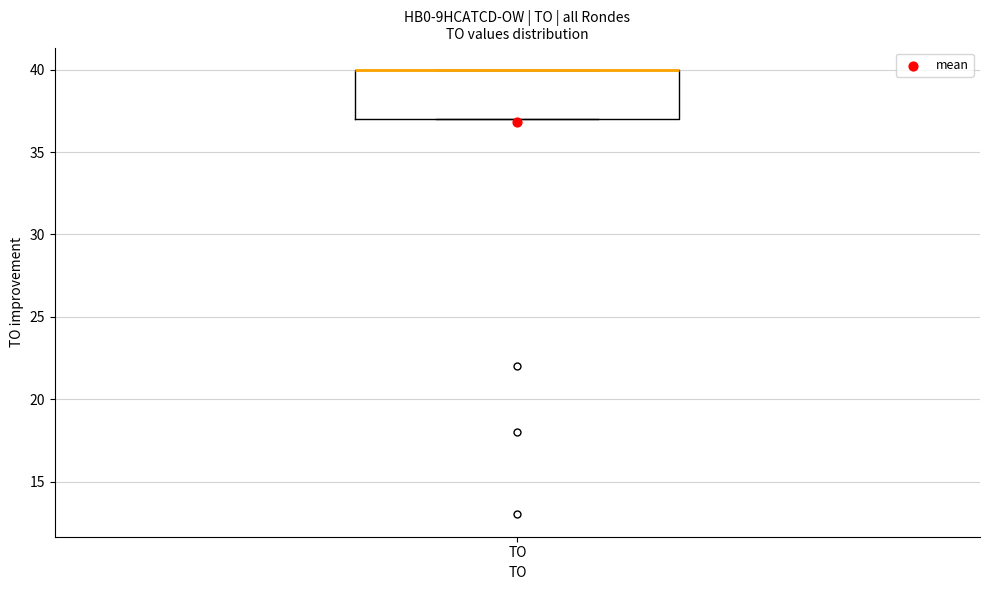

Read this box plot against the y-axis: the position of the median line, the range covered by the box, and the ends of both whiskers. The values are not printed on the chart, so give them approximately, as read against the axis.

median 40 (drawn on the box's upper edge), box 37 to 40, whiskers 37 to 40